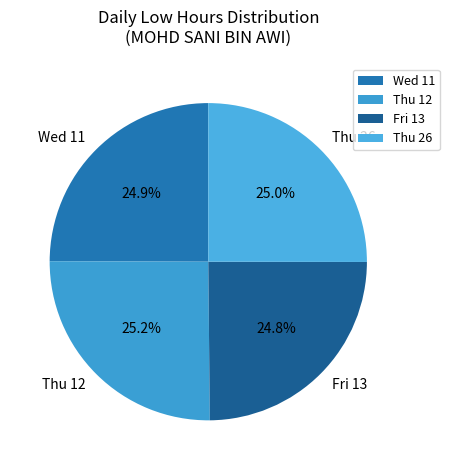

Combined, what portion of the pie is Thu 12 and Wed 11?

50.2%